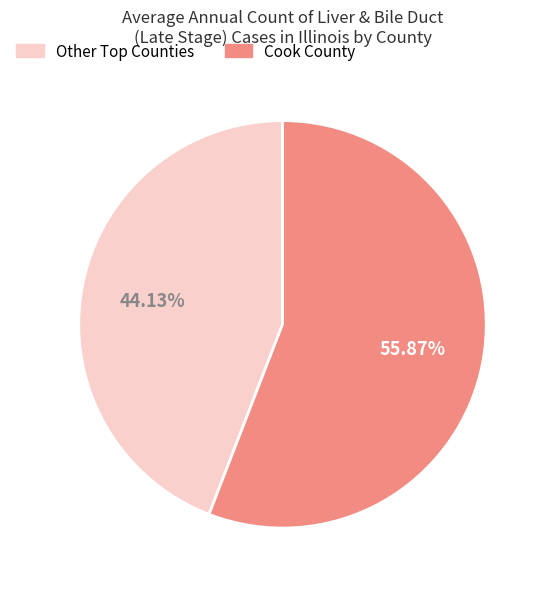

Is there any slice that represents more than half of the pie?

Yes